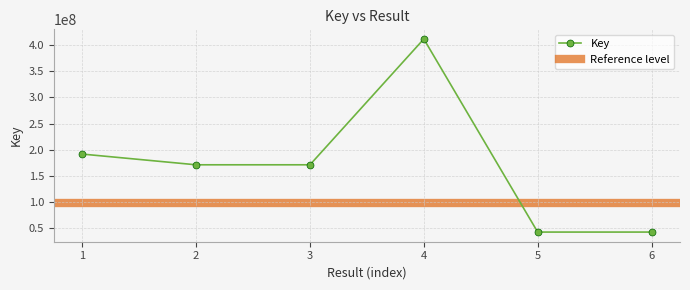

What is the difference between the maximum and second lowest values?

369068189